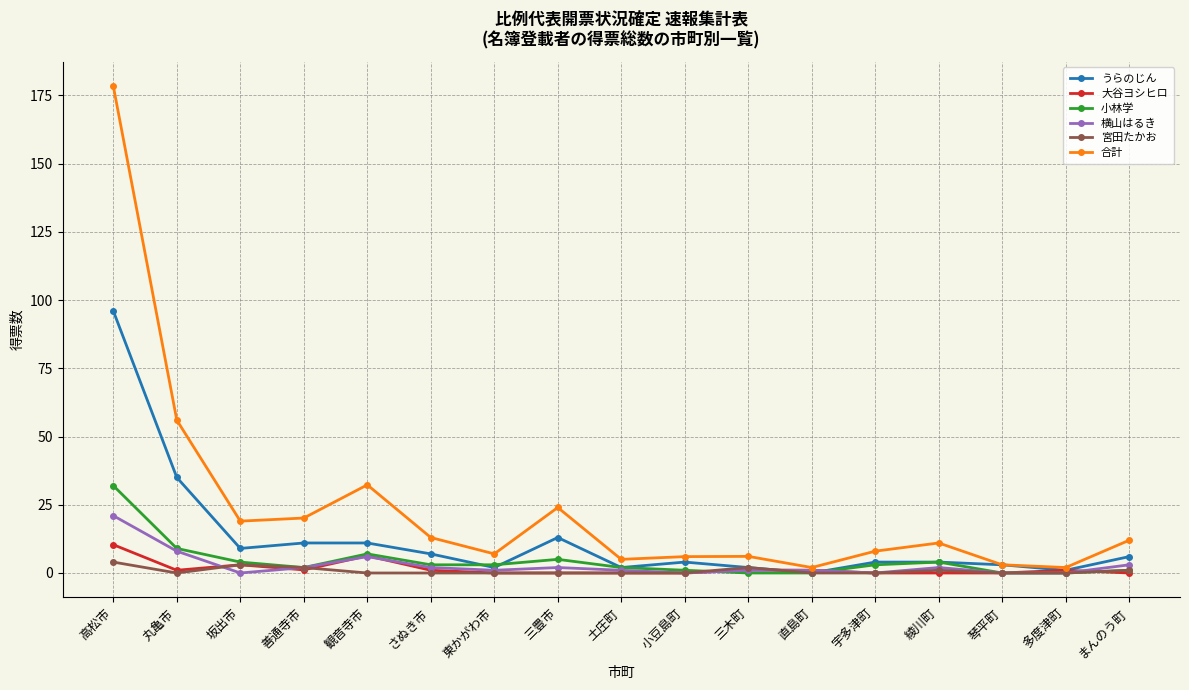

How many lines are shown in the chart?

6